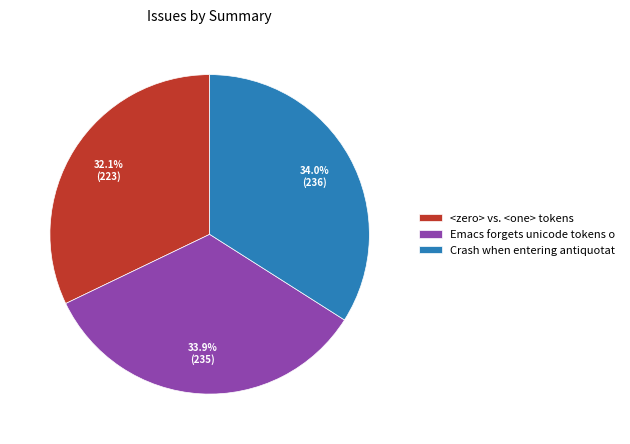

What is the smallest slice in the pie chart?

<zero> vs. <one> tokens